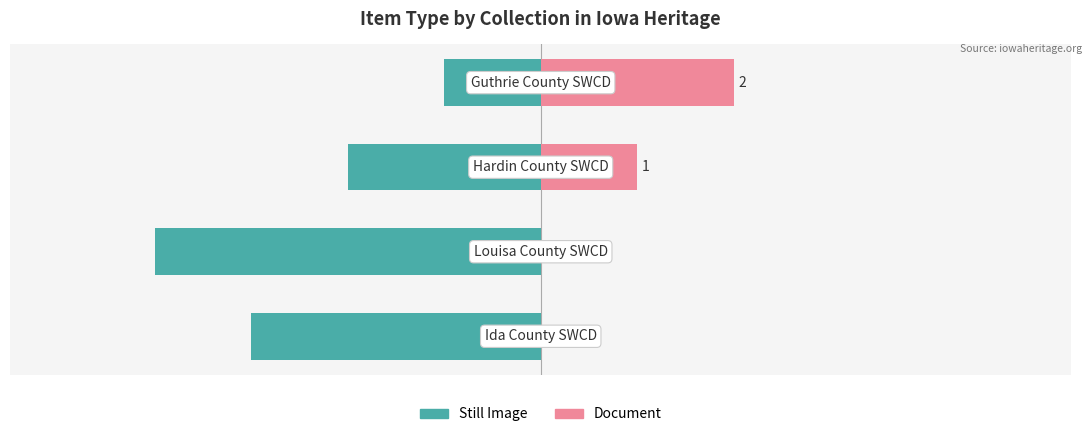

What is the total value across all series at −2?

-1